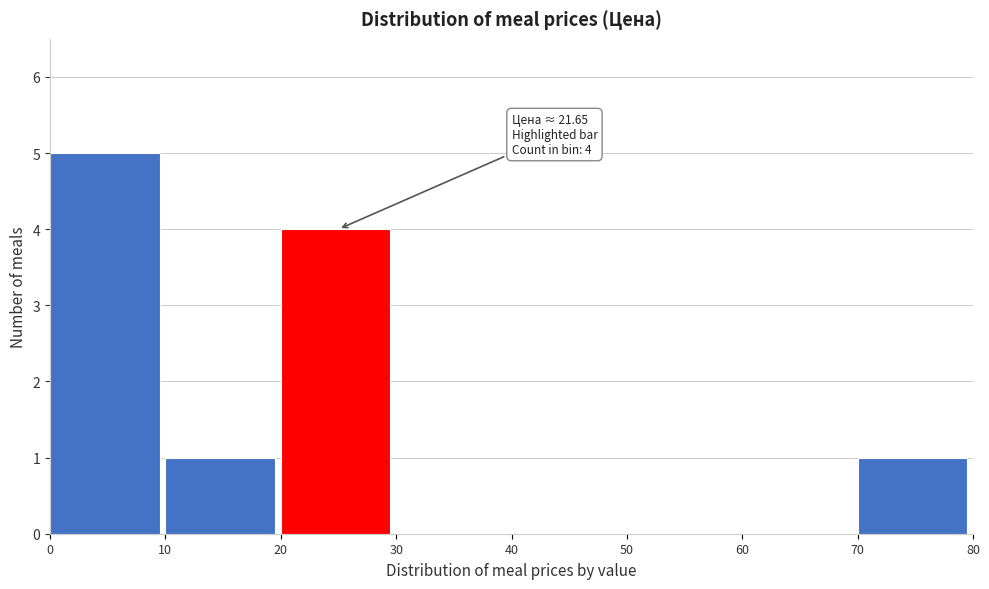

Over which range of the x-axis is the bar tallest?

0 to 10